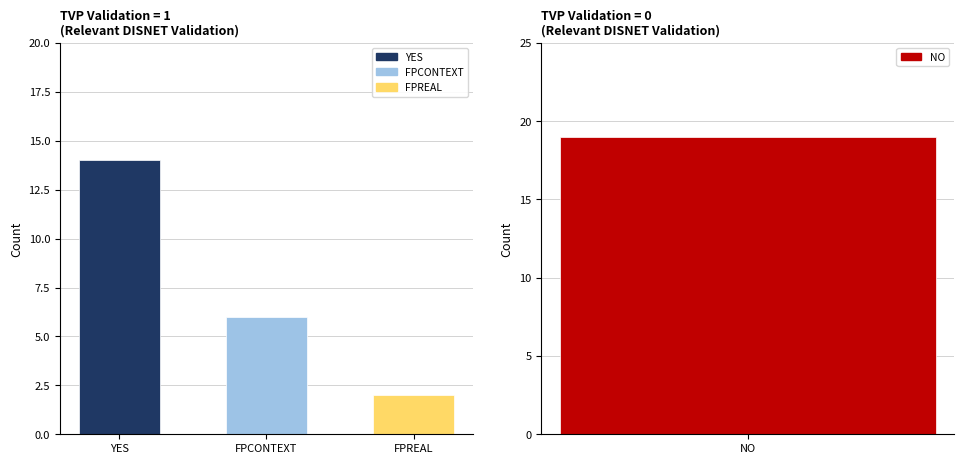

How many groups of bars are there?

4